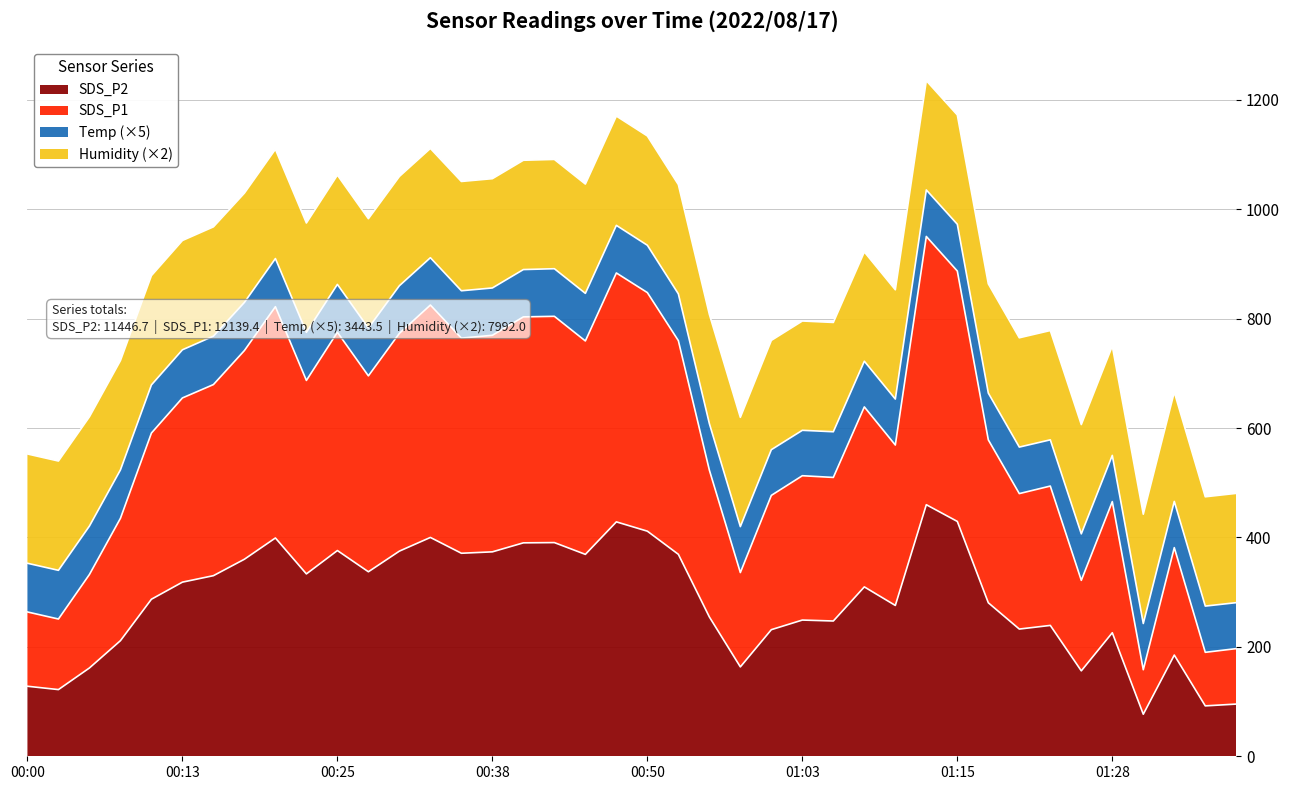

What is the maximum value for SDS_P2?

459.8